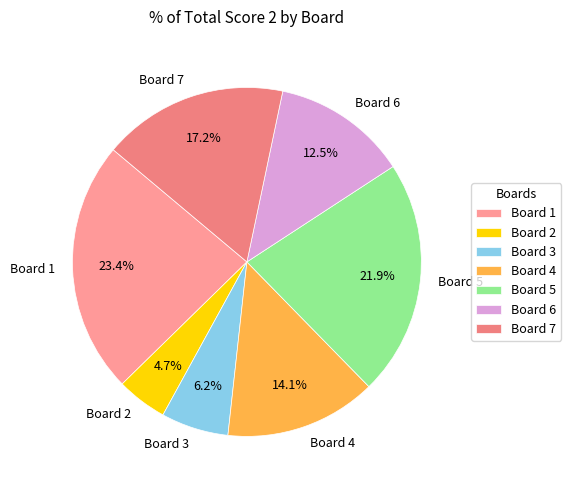

Count the number of slices in the pie.

7